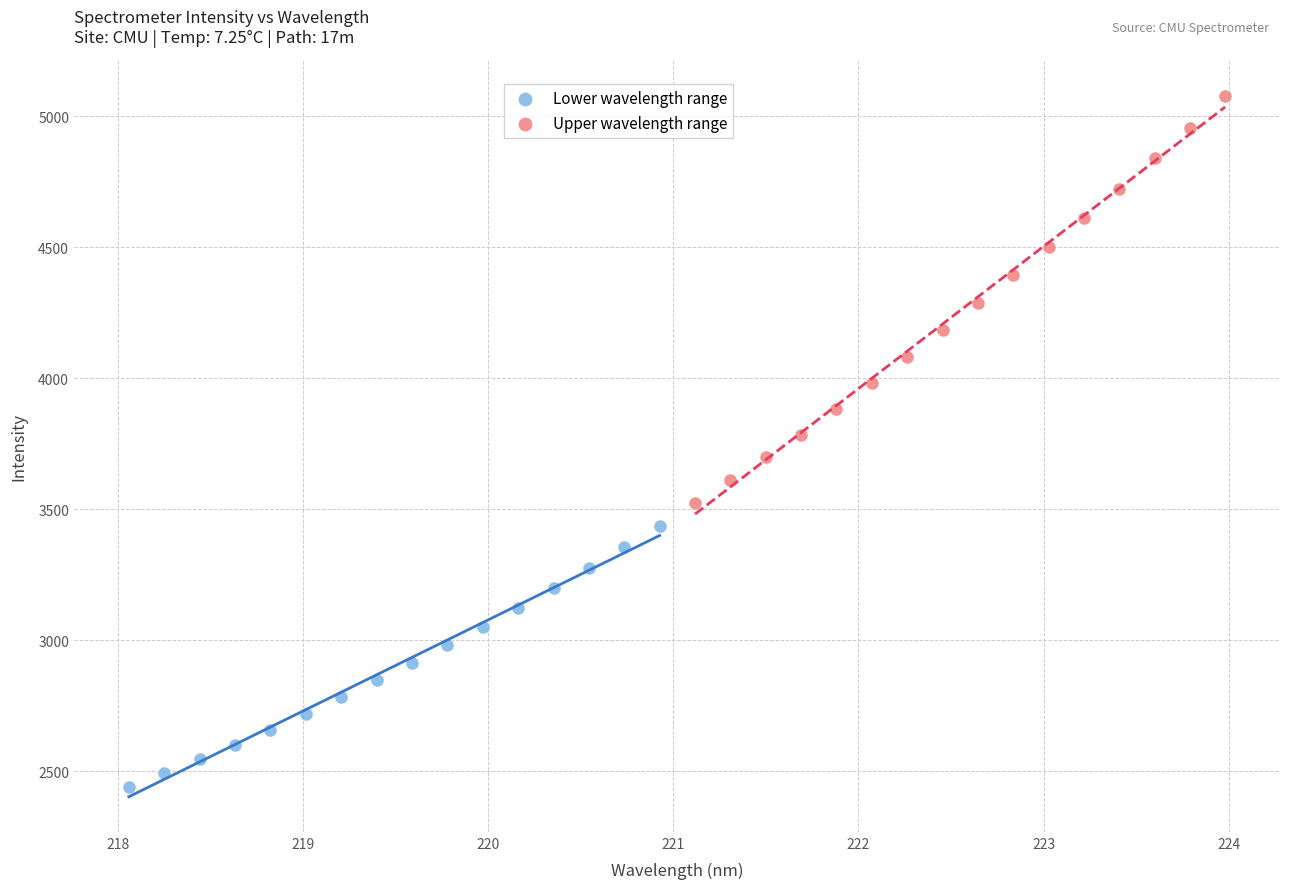

Which series contains the lowest Y value?

Lower wavelength range